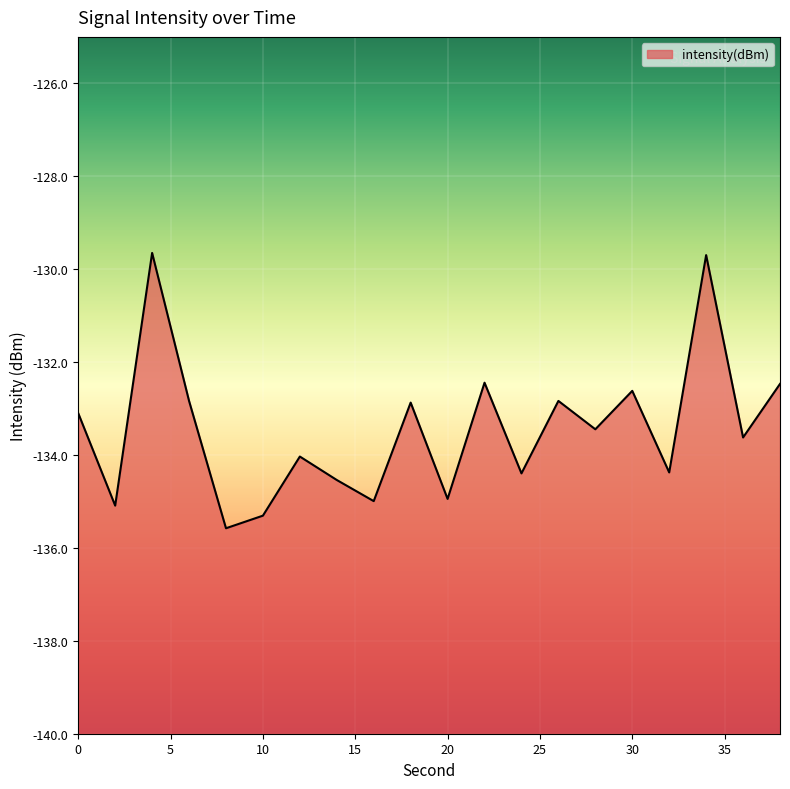

How many interior local peaks (higher than both neighbors) does the data have?

7